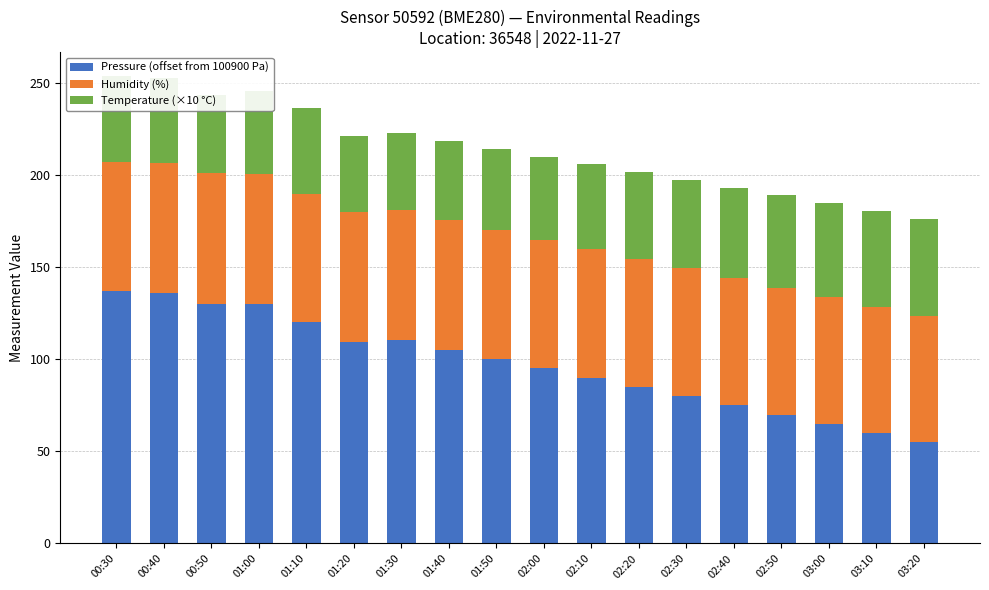

What is the total value across all series at 03:00?

184.7